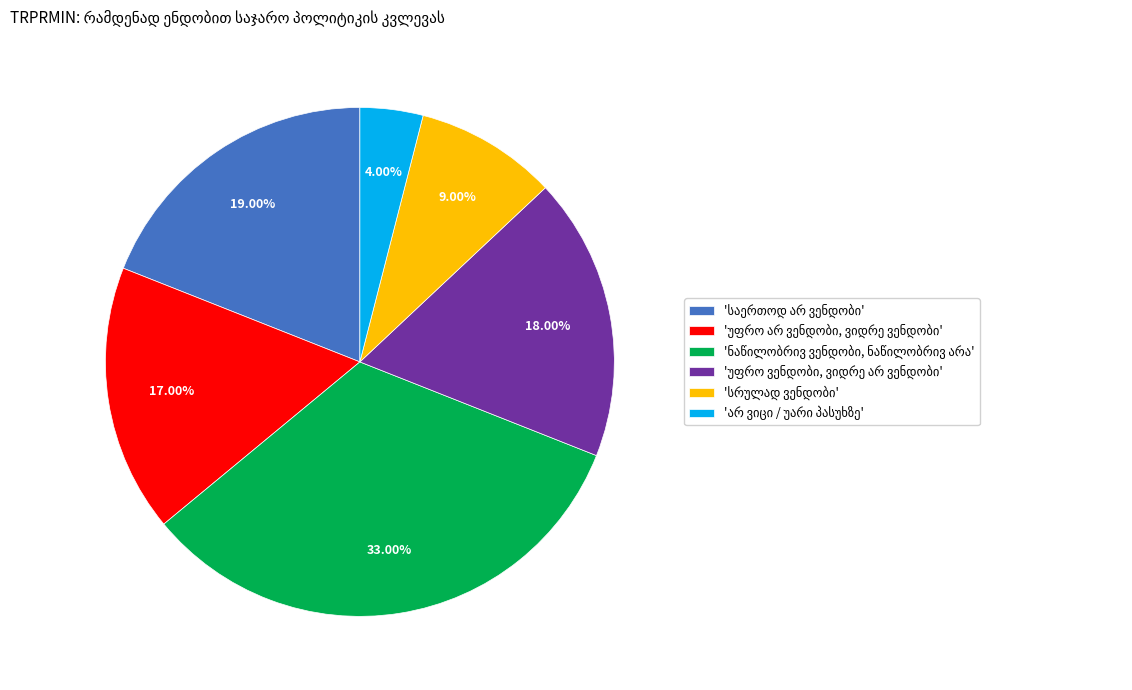

Does any single category account for the majority?

No